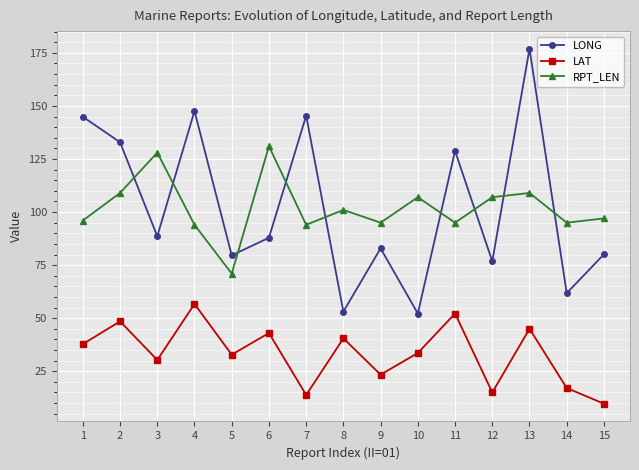

How many values in the LAT series are below 33?

7